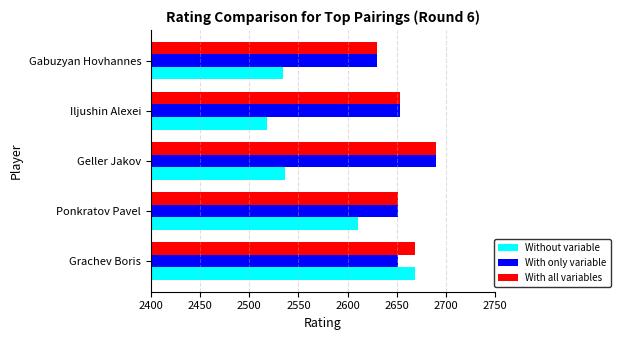

True or false: With only variable has a value of 2651 at Grachev Boris.

True